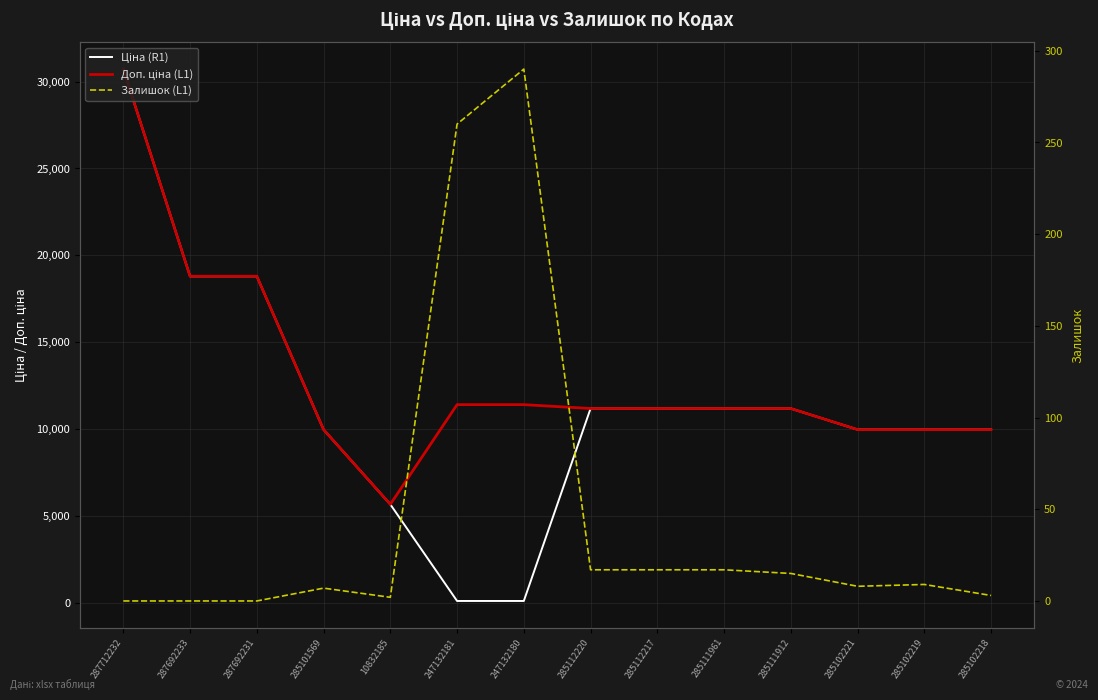

Is the value of Ціна (R1) at 285101569 greater than the value of Доп. ціна (L1) at 287692233?

No